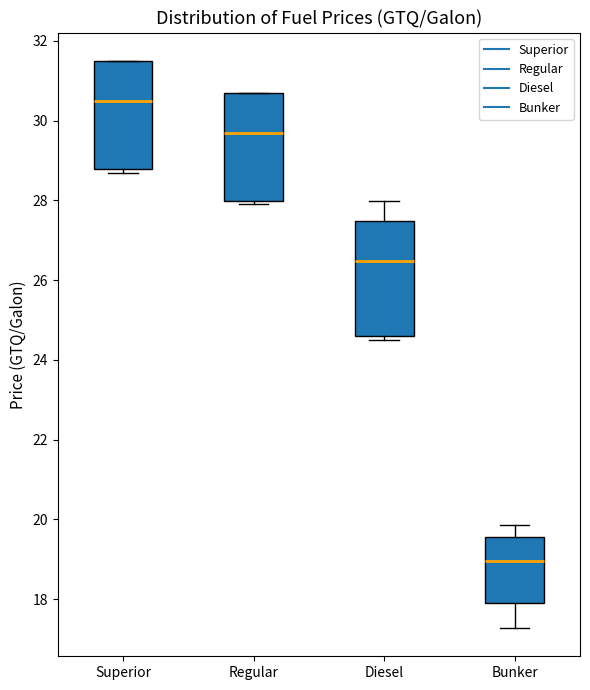

Where does the median line of the box for Superior sit on the y-axis? The values are not printed on the chart, so give them approximately, as read against the axis.

30.4